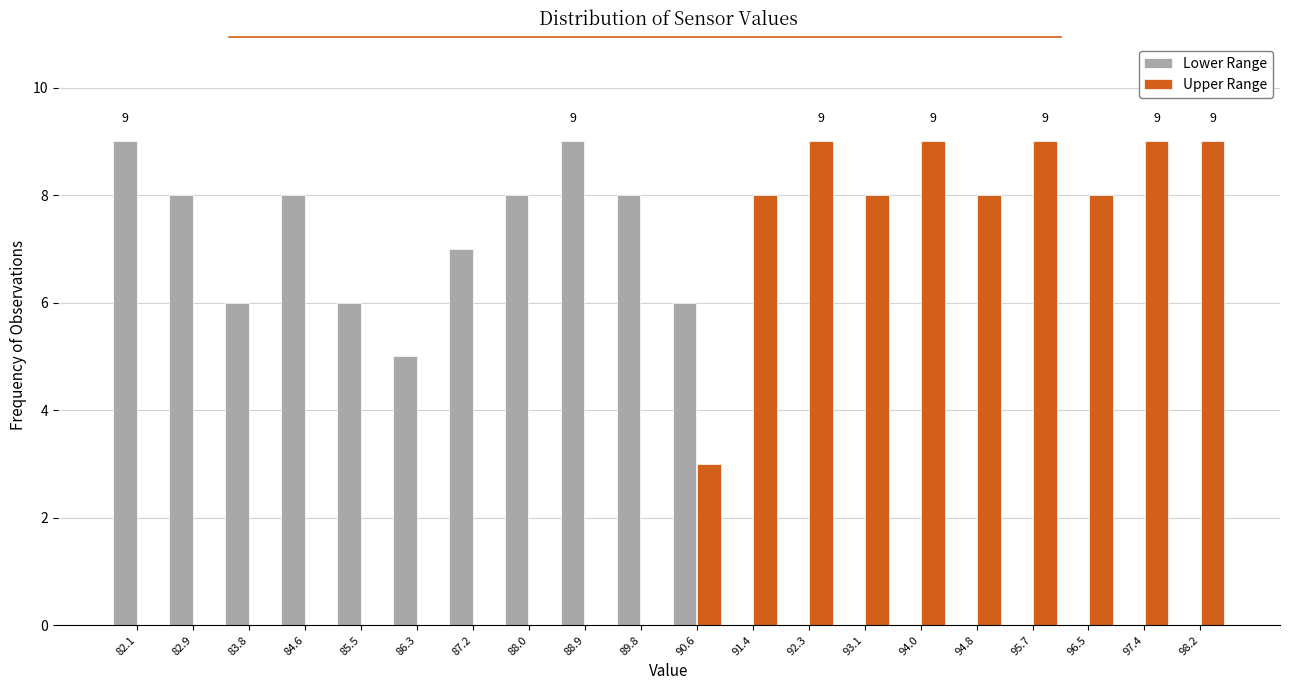

What is the total value across all series at 86.3?

5